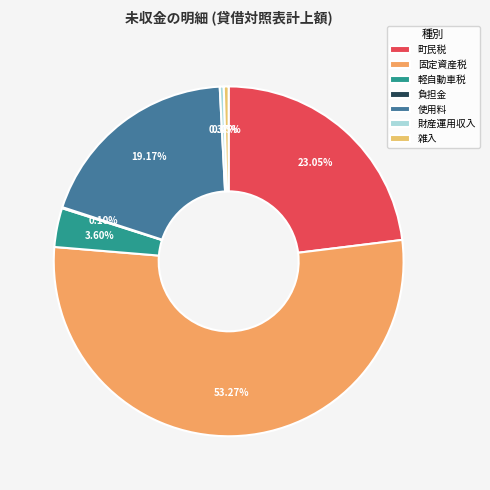

The 雑入 slice represents 0% of the pie. True or false?

True